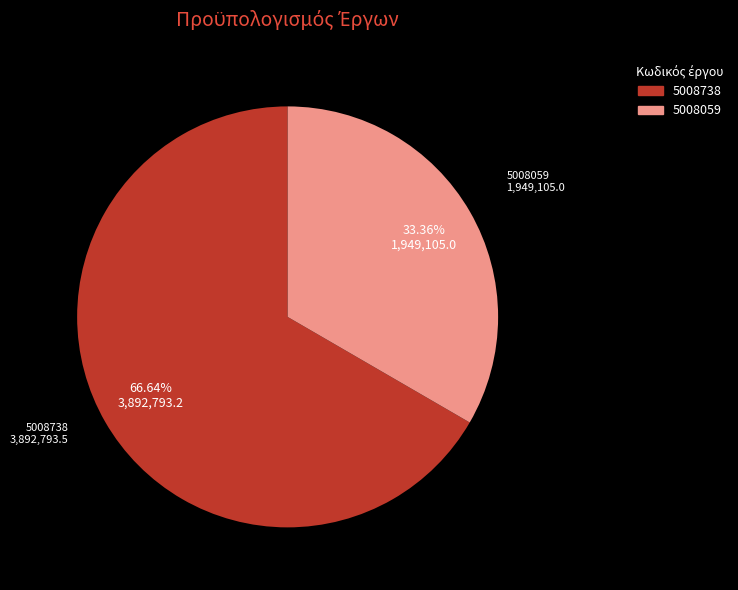

What is the total percentage of 5008738 and 5008059?

100.0%